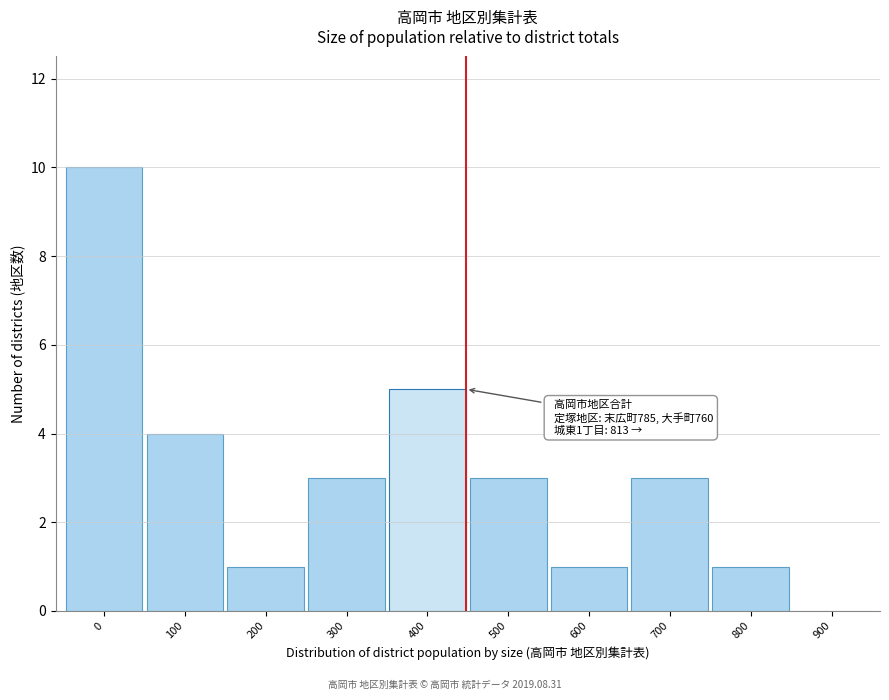

Reading left to right, transcribe all the data shown in this chart.

0=10	100=4	200=1	300=3	400=5	500=3	600=1	700=3	800=1	900=0